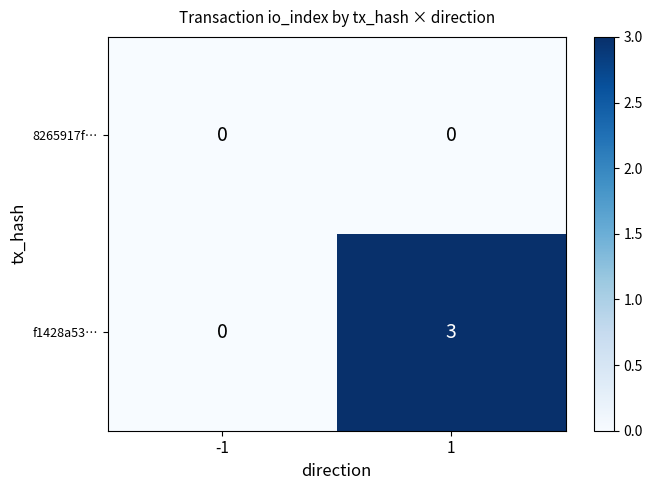

Which series has the largest total across all categories?

f1428a53…